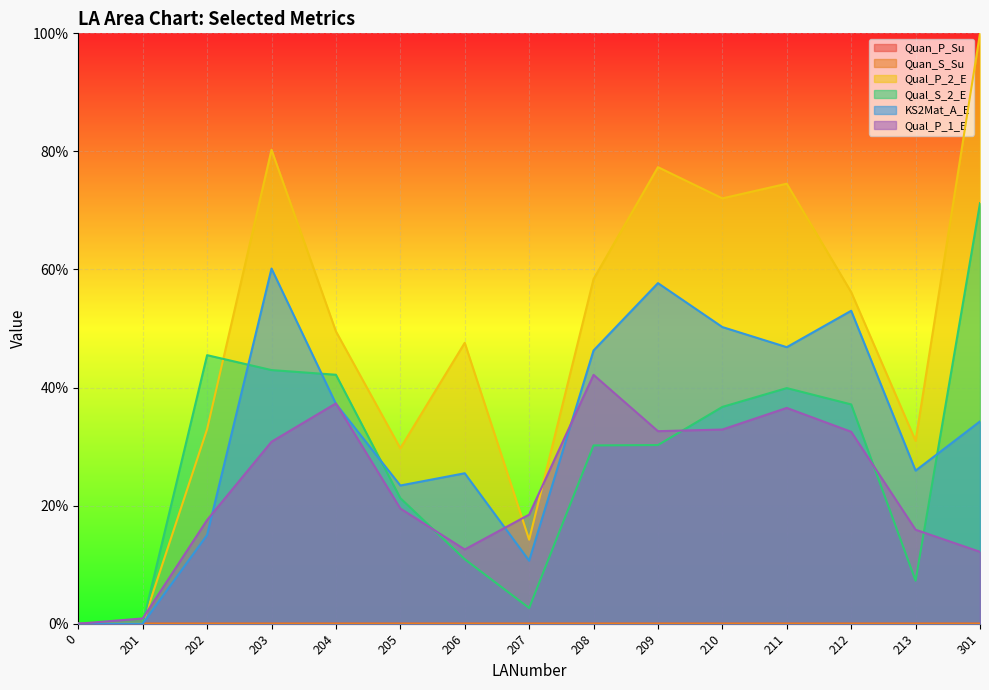

Reading right to left, extract all data points from this chart.

Quan_P_Su: 0.0	0.0	0.0	0.0	0.0	0.0	0.0	0.0	0.0	0.0	0.0	0.0	0.0	0.0	0.0
Quan_S_Su: 0.0	0.0	0.0	0.0	0.0	0.0	0.0	0.0	0.0	0.0	0.0	0.0	0.0	0.0	0.0
Qual_P_2_E: 1.0	0.3	0.6	0.7	0.7	0.8	0.6	0.1	0.5	0.3	0.5	0.8	0.3	0.0	0.0
Qual_S_2_E: 0.7	0.1	0.4	0.4	0.4	0.3	0.3	0.0	0.1	0.2	0.4	0.4	0.5	0.0	0.0
KS2Mat_A_E: 0.3	0.3	0.5	0.5	0.5	0.6	0.5	0.1	0.3	0.2	0.4	0.6	0.2	0.0	0.0
Qual_P_1_E: 0.1	0.2	0.3	0.4	0.3	0.3	0.4	0.2	0.1	0.2	0.4	0.3	0.2	0.0	0.0